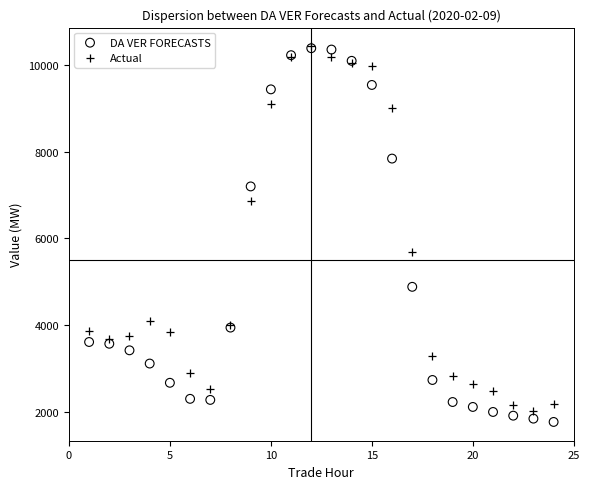

What are all the series names shown in the legend?

DA VER FORECASTS, Actual